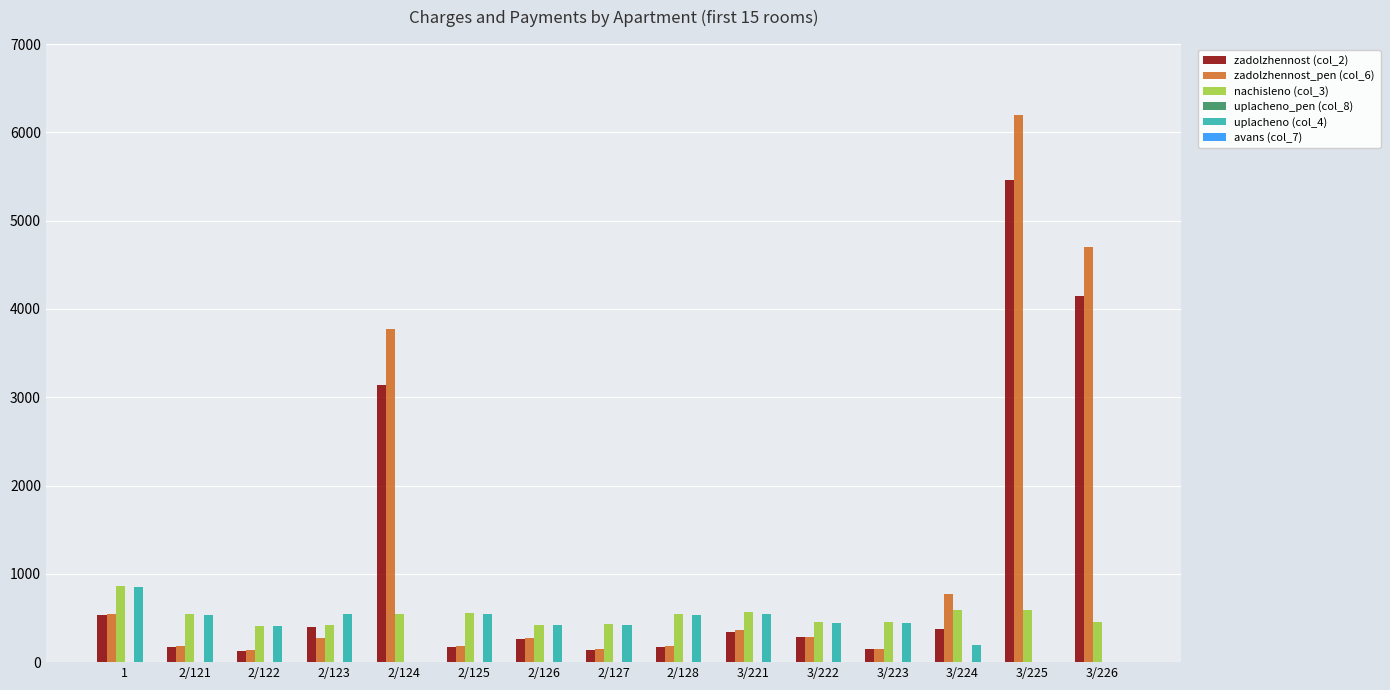

At which category is the sum across all series the highest?

3/225